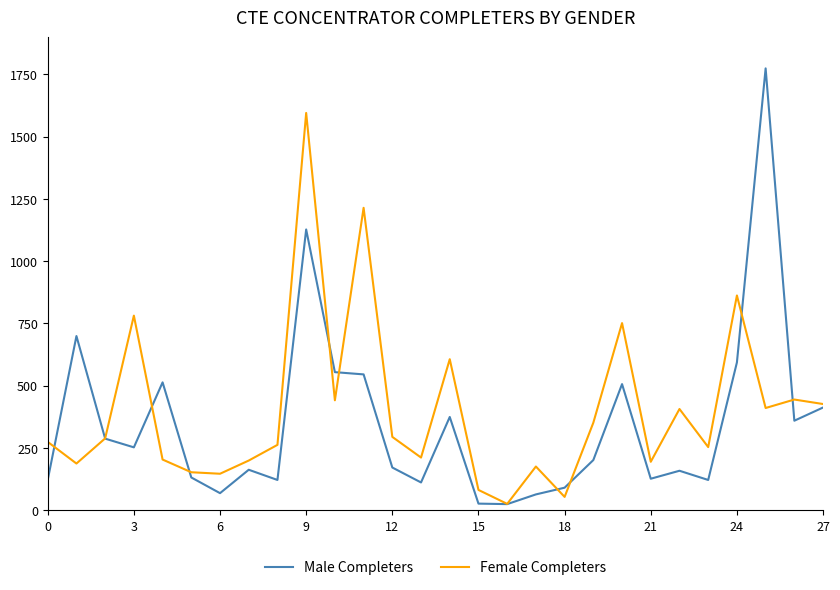

Which series has the largest total across all categories?

Female Completers